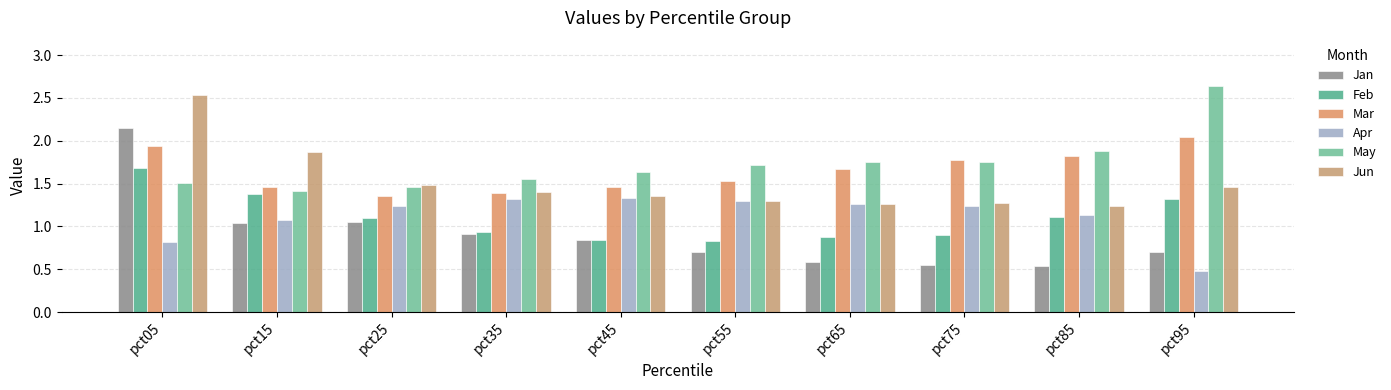

Rank the series at pct25 from lowest to highest value.

Jan, Feb, Apr, Mar, May, Jun